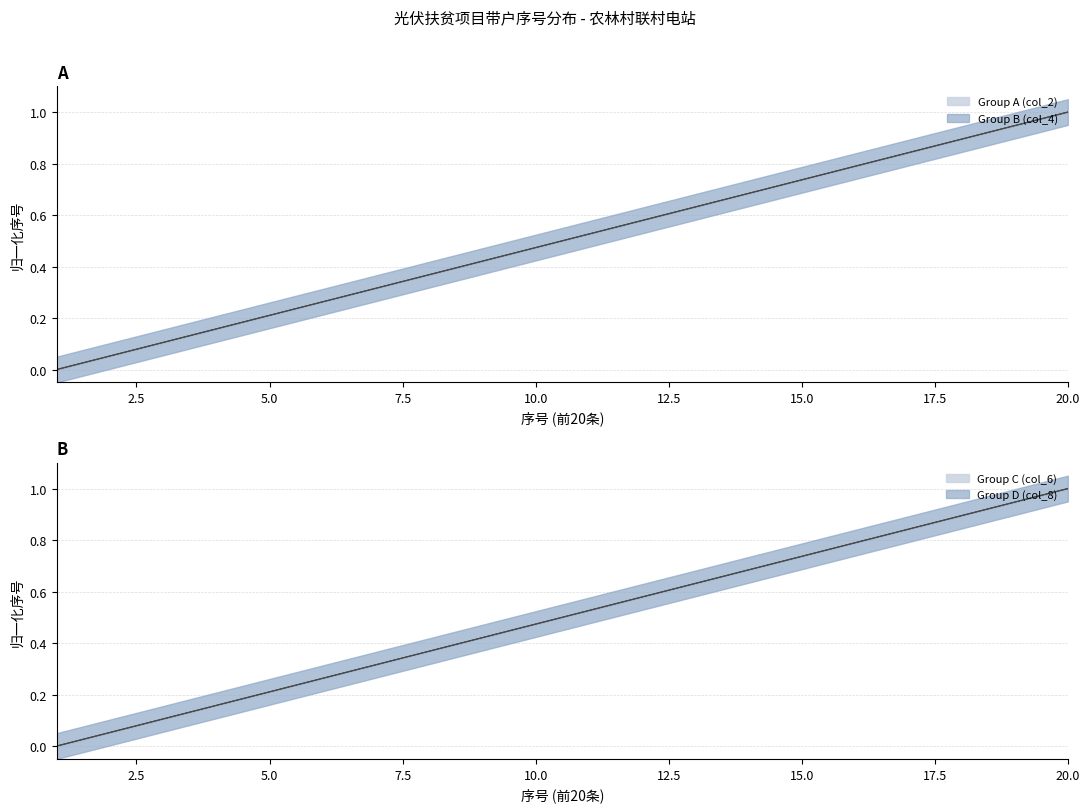

Reading left to right, what are all the values shown in this chart?

Group A (col_2): 0.0	0.1	0.1	0.2	0.2	0.3	0.3	0.4	0.4	0.5	0.5	0.6	0.6	0.7	0.7	0.8	0.8	0.9	0.9	1.0
Group B (col_4): 0.0	0.1	0.1	0.2	0.2	0.3	0.3	0.4	0.4	0.5	0.5	0.6	0.6	0.7	0.7	0.8	0.8	0.9	0.9	1.0
Group C (col_6): 0.0	0.1	0.1	0.2	0.2	0.3	0.3	0.4	0.4	0.5	0.5	0.6	0.6	0.7	0.7	0.8	0.8	0.9	0.9	1.0
Group D (col_8): 0.0	0.1	0.1	0.2	0.2	0.3	0.3	0.4	0.4	0.5	0.5	0.6	0.6	0.7	0.7	0.8	0.8	0.9	0.9	1.0